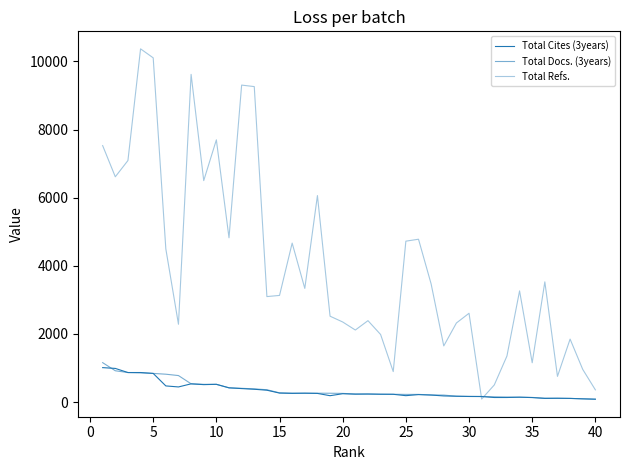

What is the highest value of the Total Docs. (3years) series?

1156